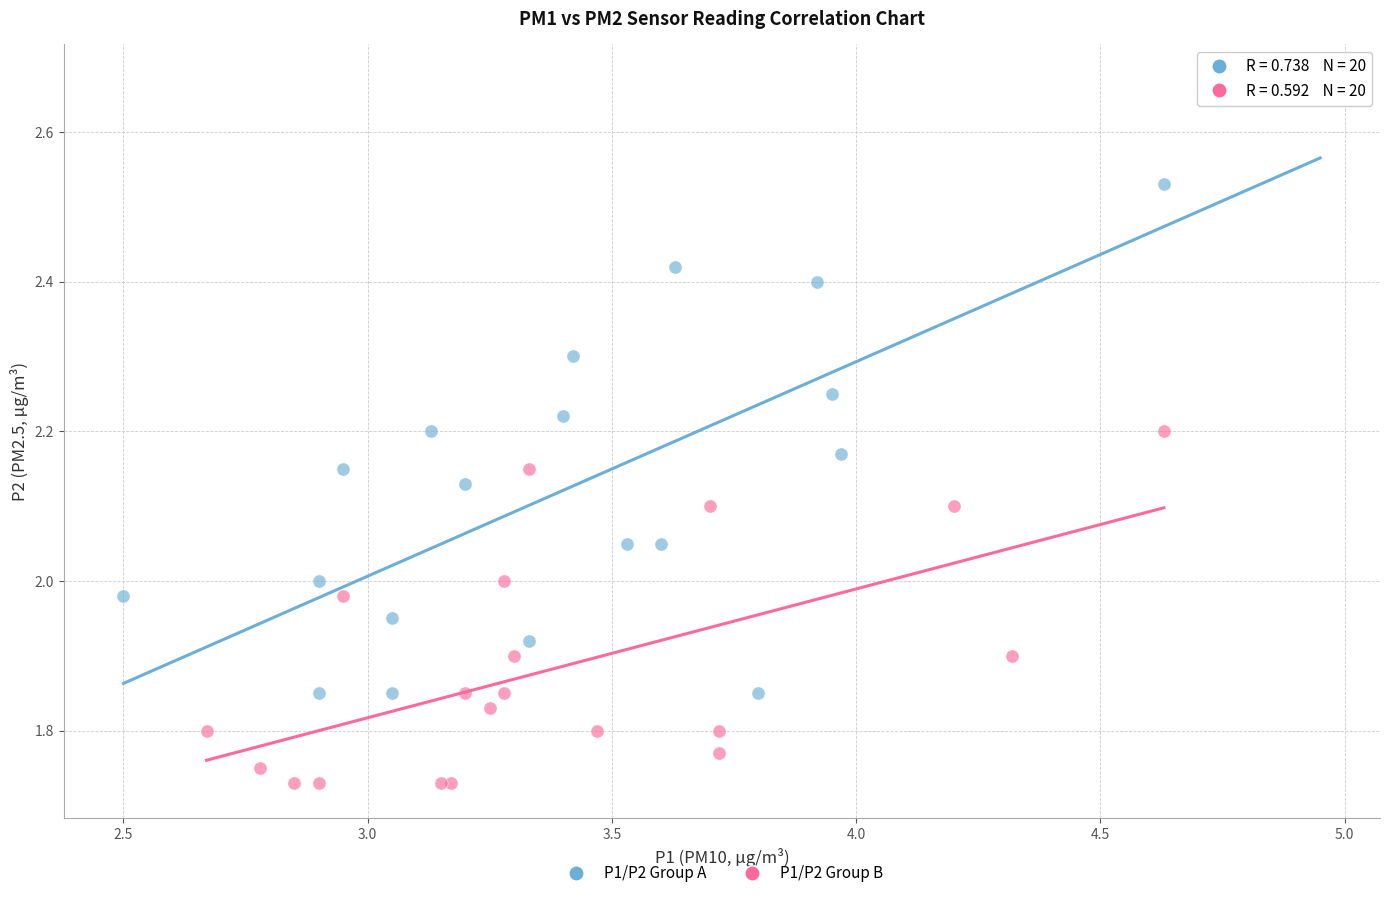

Which series reaches the maximum Y coordinate?

P1/P2 Group A